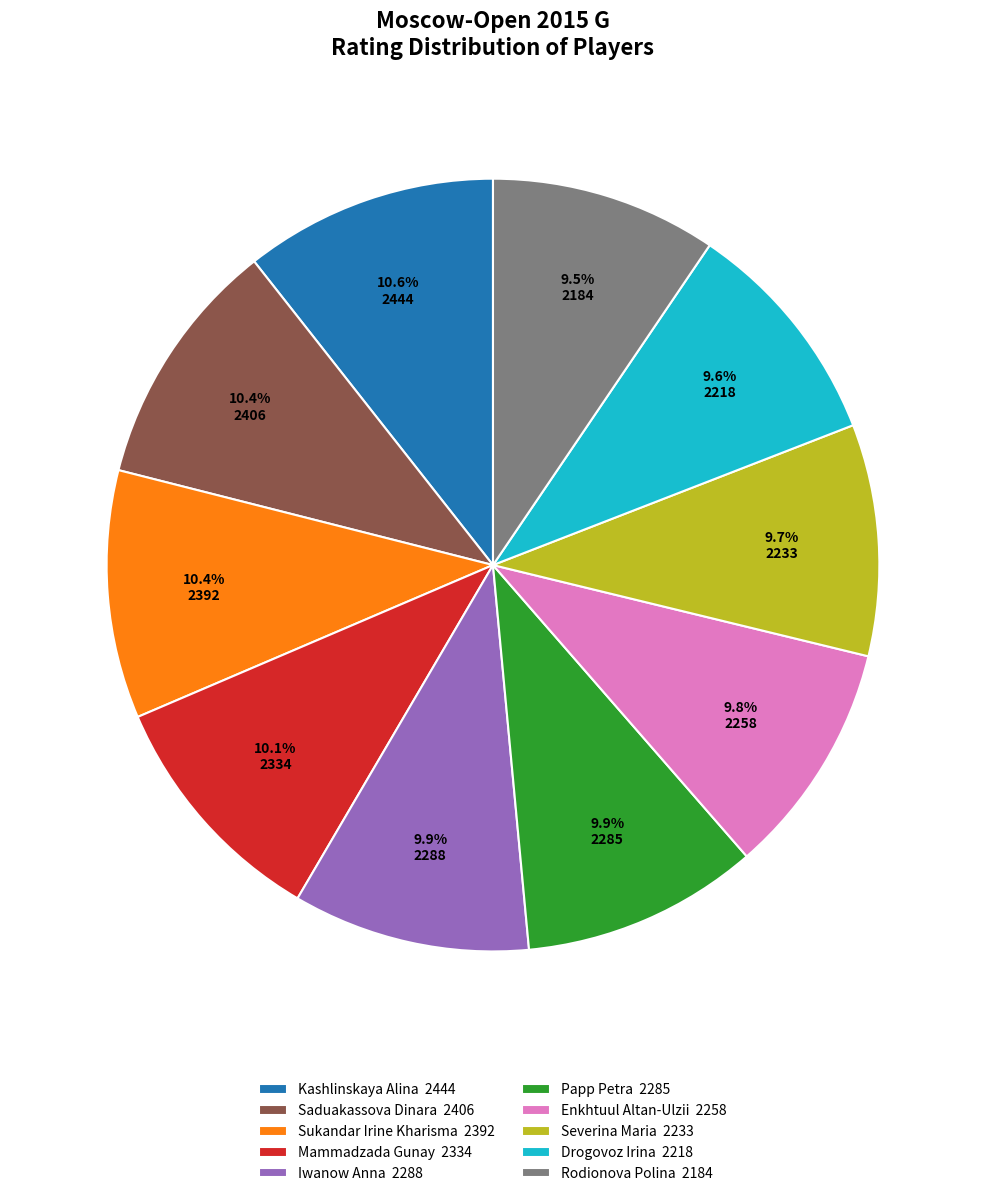

Is there any slice that represents more than half of the pie?

No